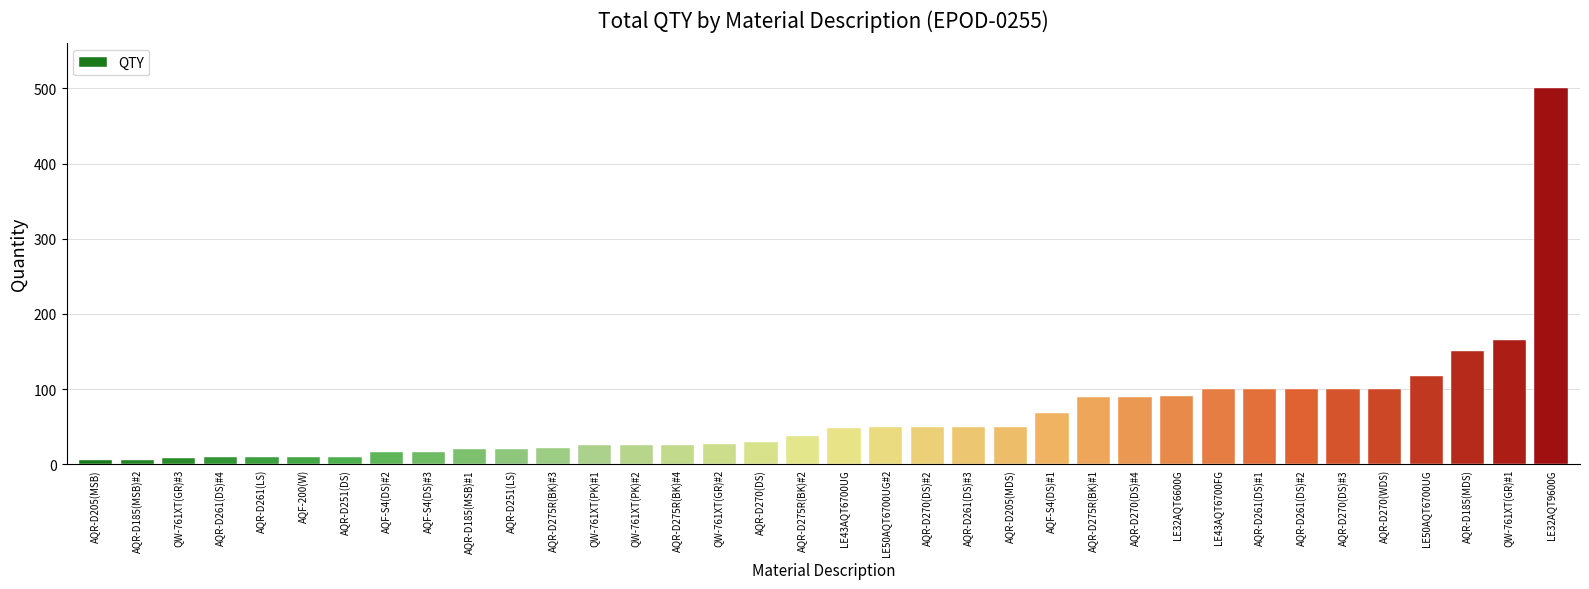

Where is the data nearest to the value 252?

QW-761XT(GR)#1